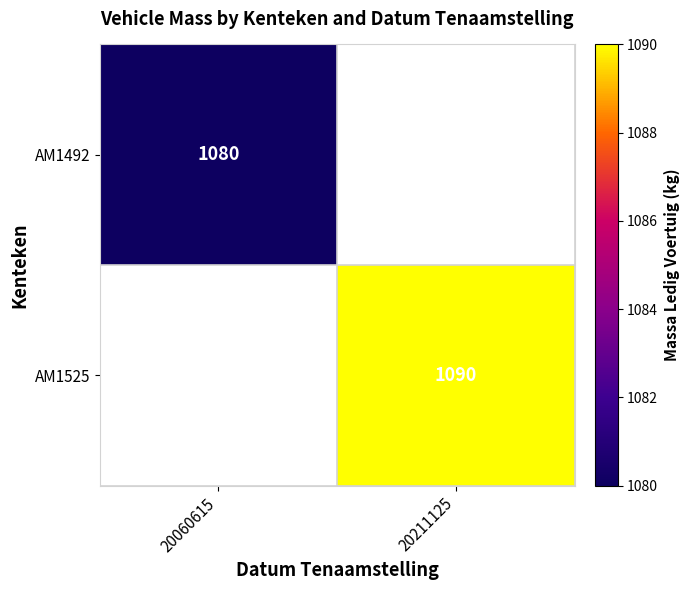

The AM1492 series shows 1080 at 20060615. True or false?

True